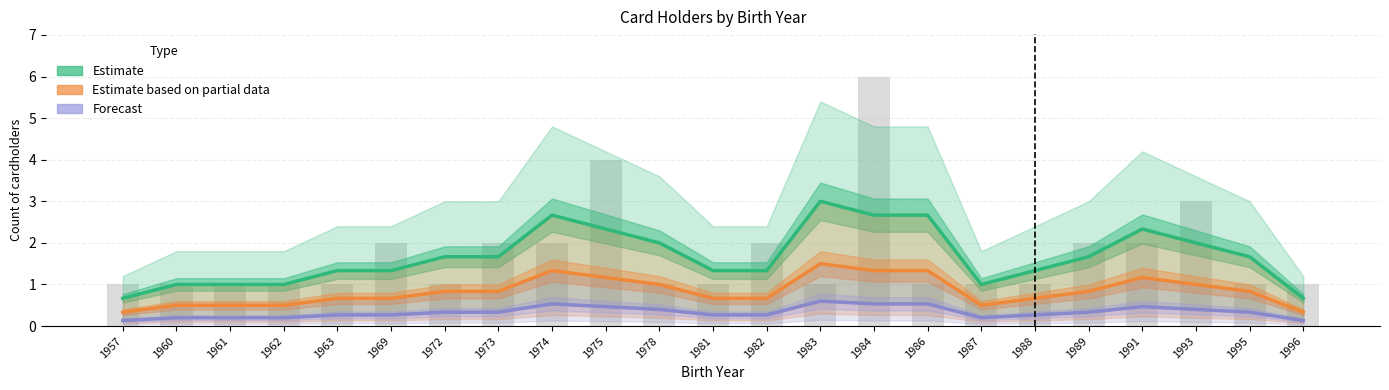

Between 1969 and 1991, which series saw the biggest shift?

Estimate